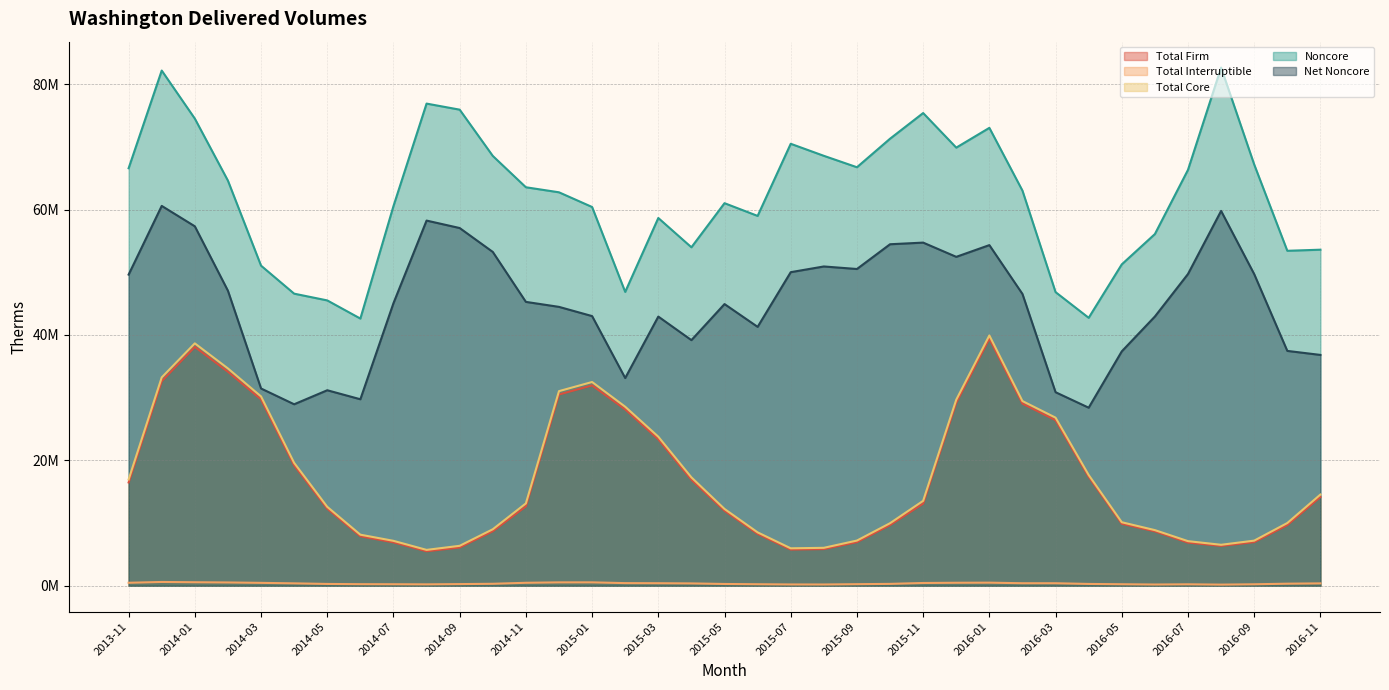

True or false: Total Interruptible has more than 0 interior local peaks.

True